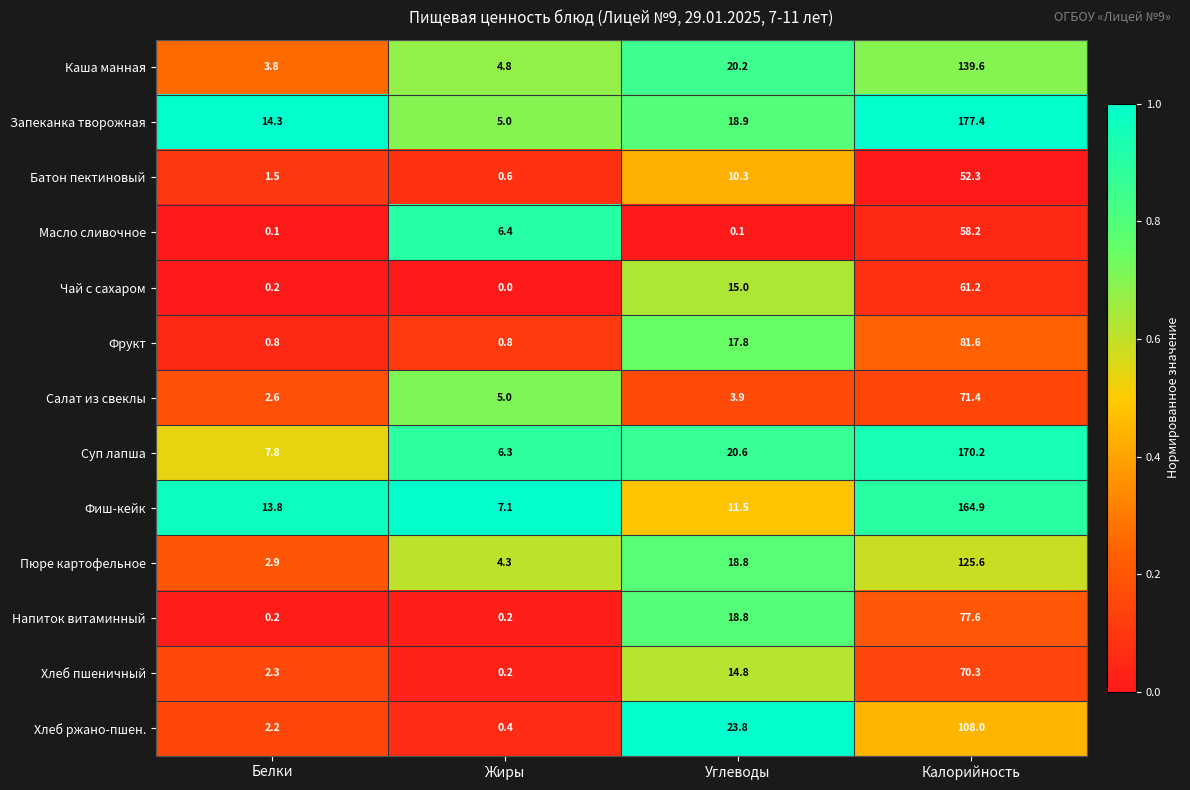

Is it true that Хлеб пшеничный equals 3.6 at Белки?

False